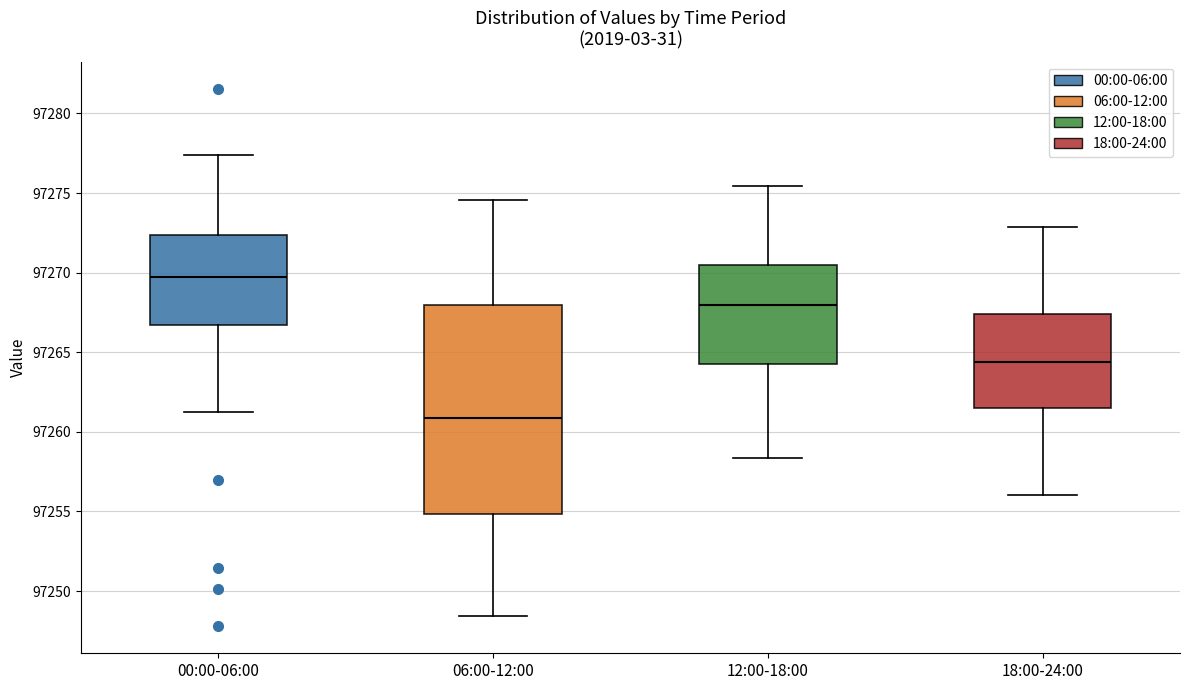

Where is the upper edge of the box for 00:00-06:00 on the y-axis? The values are not printed on the chart, so give them approximately, as read against the axis.

97272.5